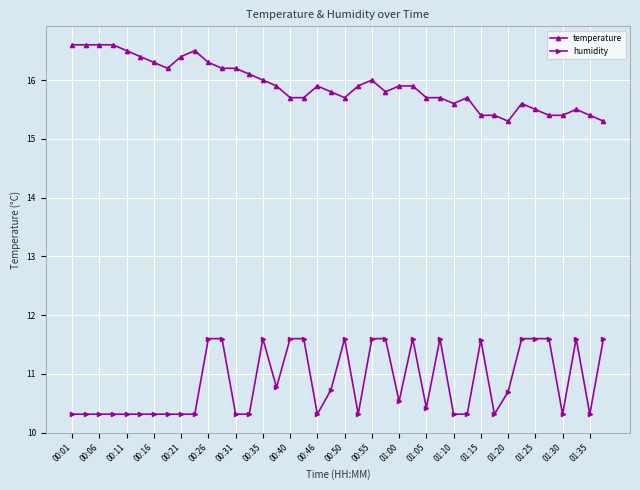

What is the minimum value for humidity?

10.3